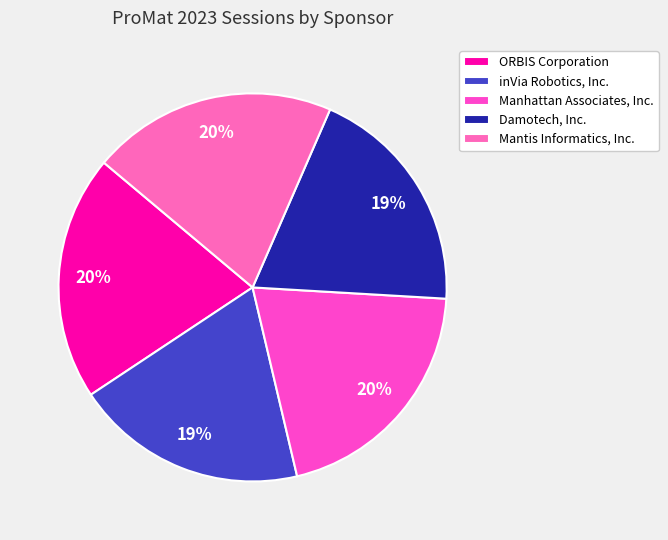

To the nearest percent, what percentage of the pie is inVia Robotics, Inc.?

19%